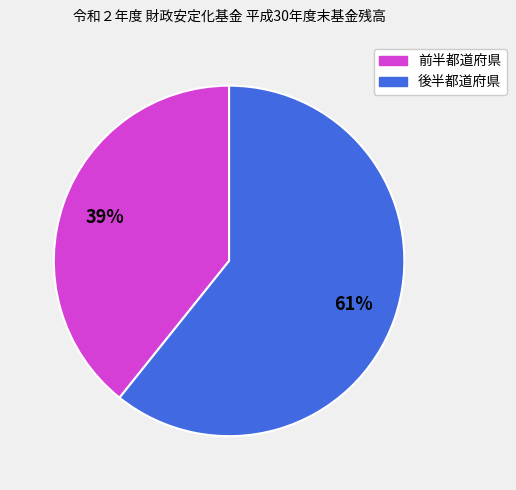

Is there any slice that represents more than half of the pie?

Yes